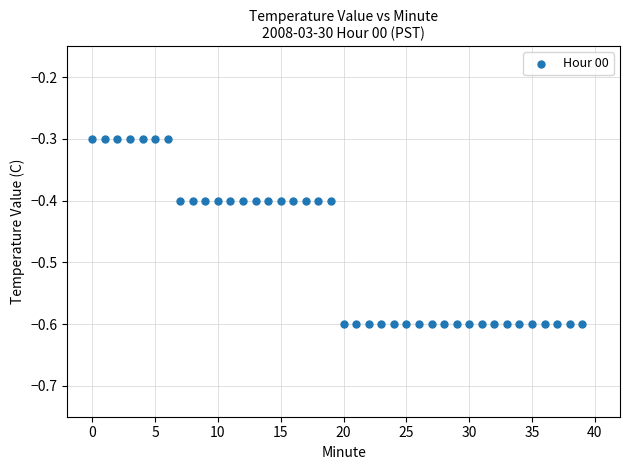

What is the range of Y values (max minus min)?

0.3